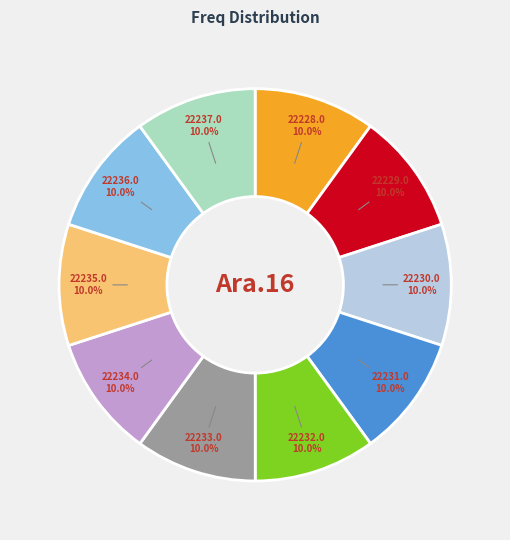

Is 22236.0 the majority of the pie?

No